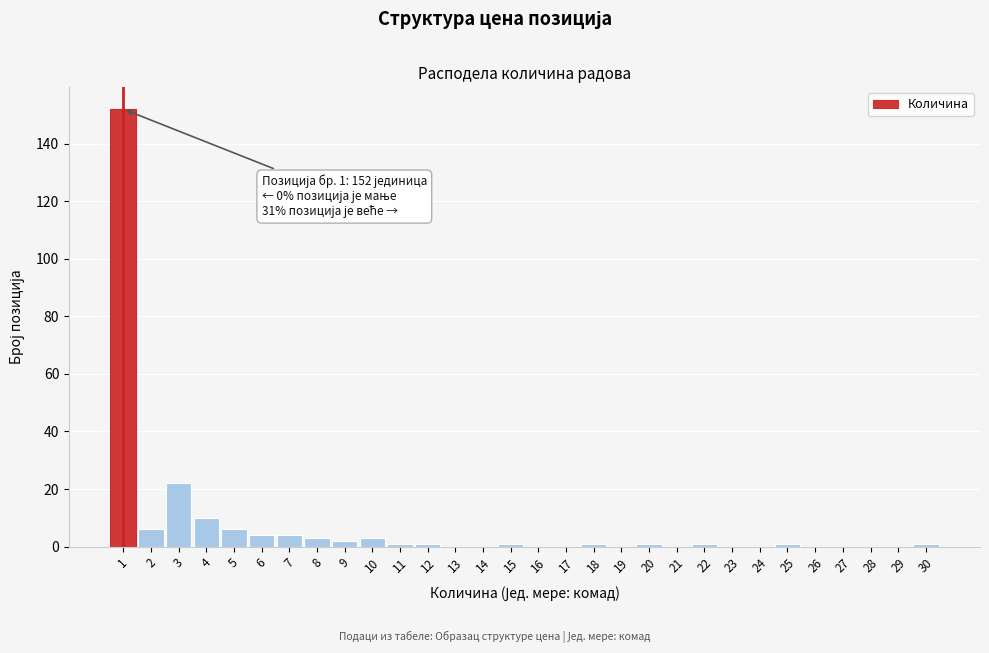

Which range on the x-axis has the tallest bar?

0.5 to 1.5